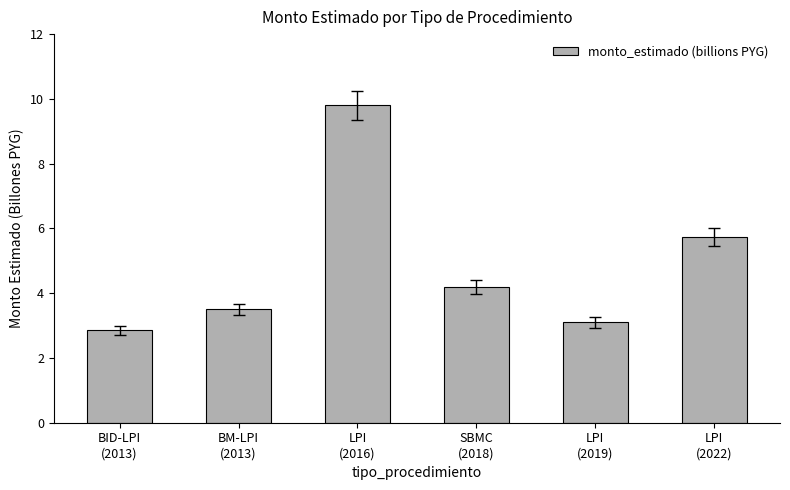

Count the number of categories in the chart.

6